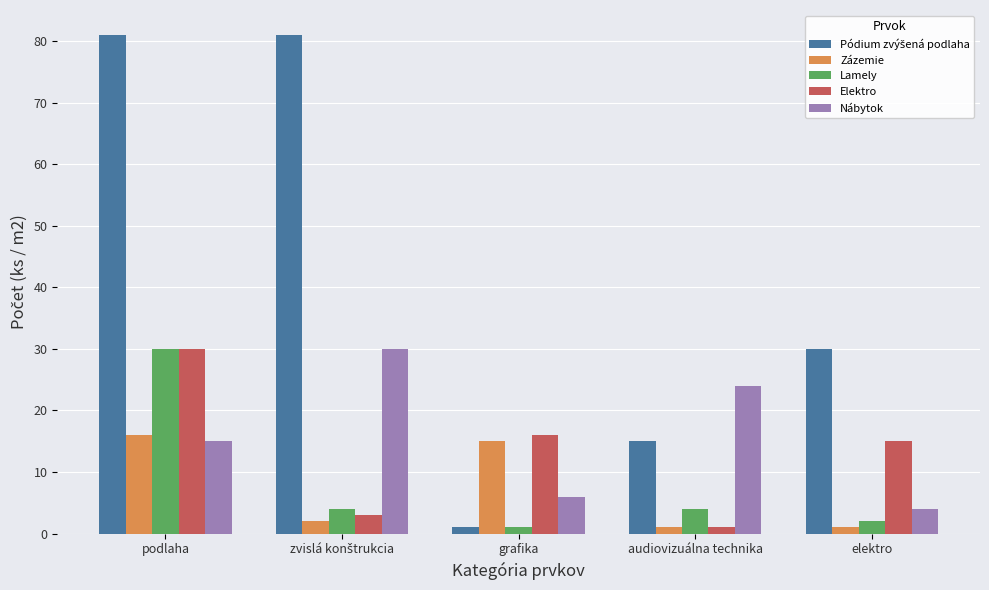

Where is Nábytok nearest to the value 17?

podlaha